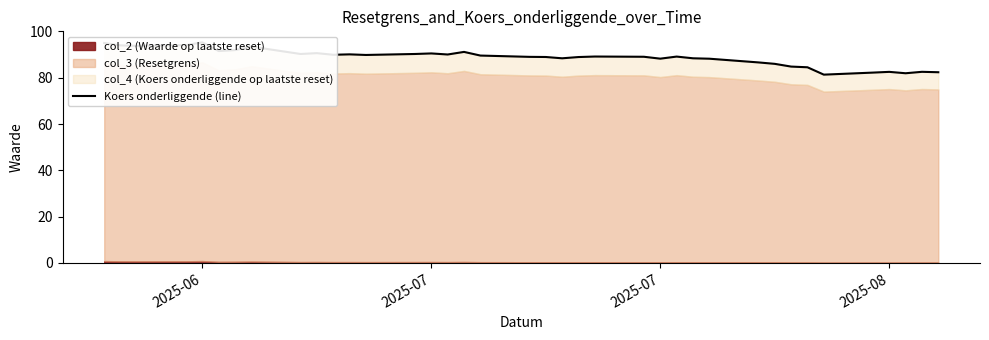

What is the maximum value shown in the chart?

95.3